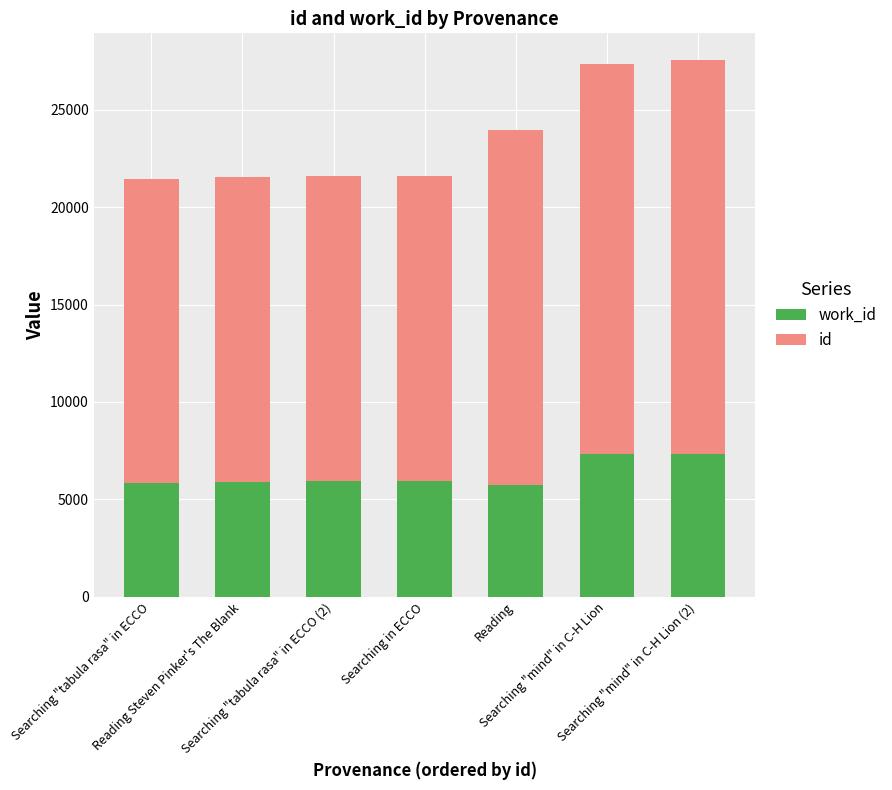

Rank the series by their maximum value, from lowest to highest.

work_id, id